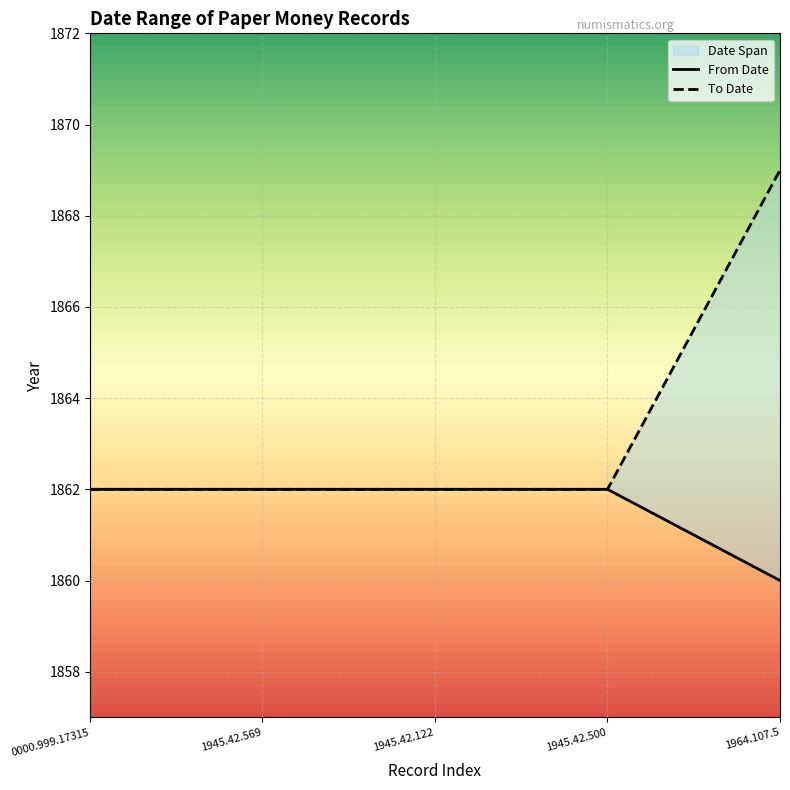

True or false: From Date has a value of 1862 at 0000.999.17315.

True